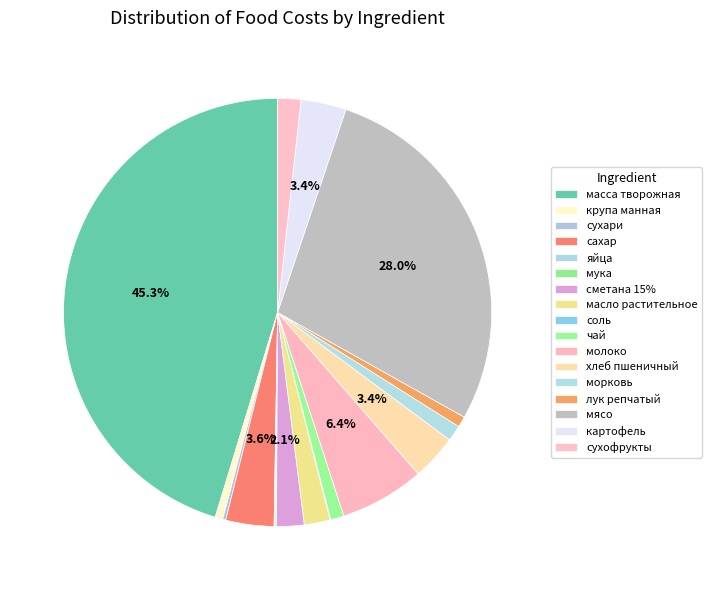

Which slice is the smallest?

соль